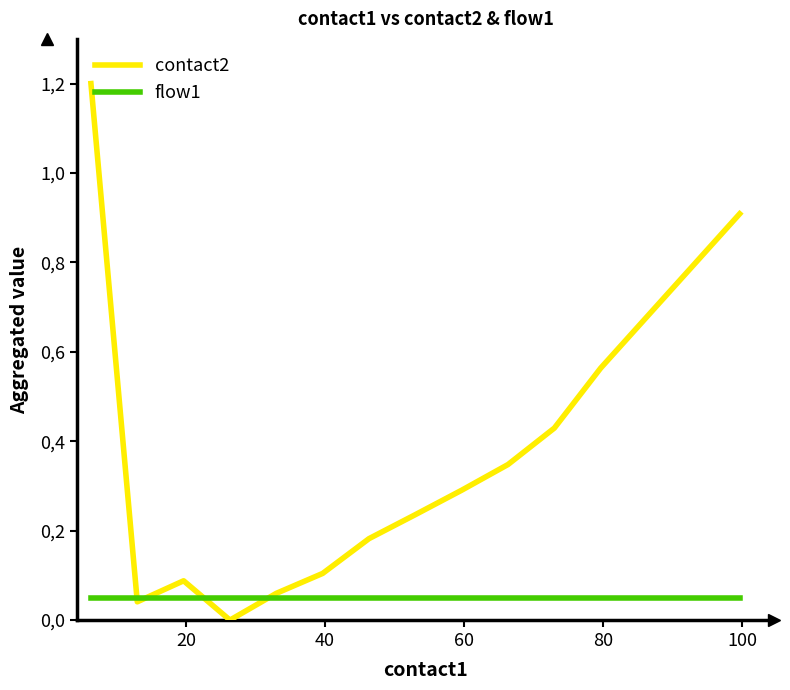

What are all the series names shown in the legend?

contact2, flow1